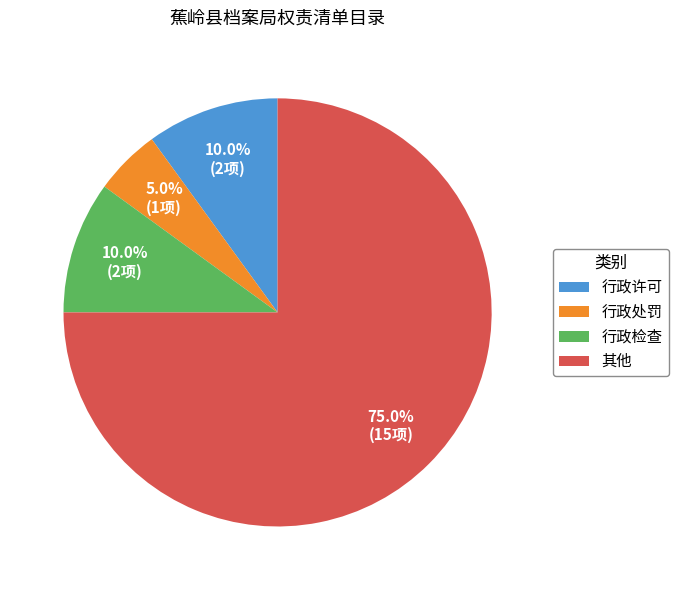

Approximately how many times larger is the value at 其他 compared to 行政许可?

7.5